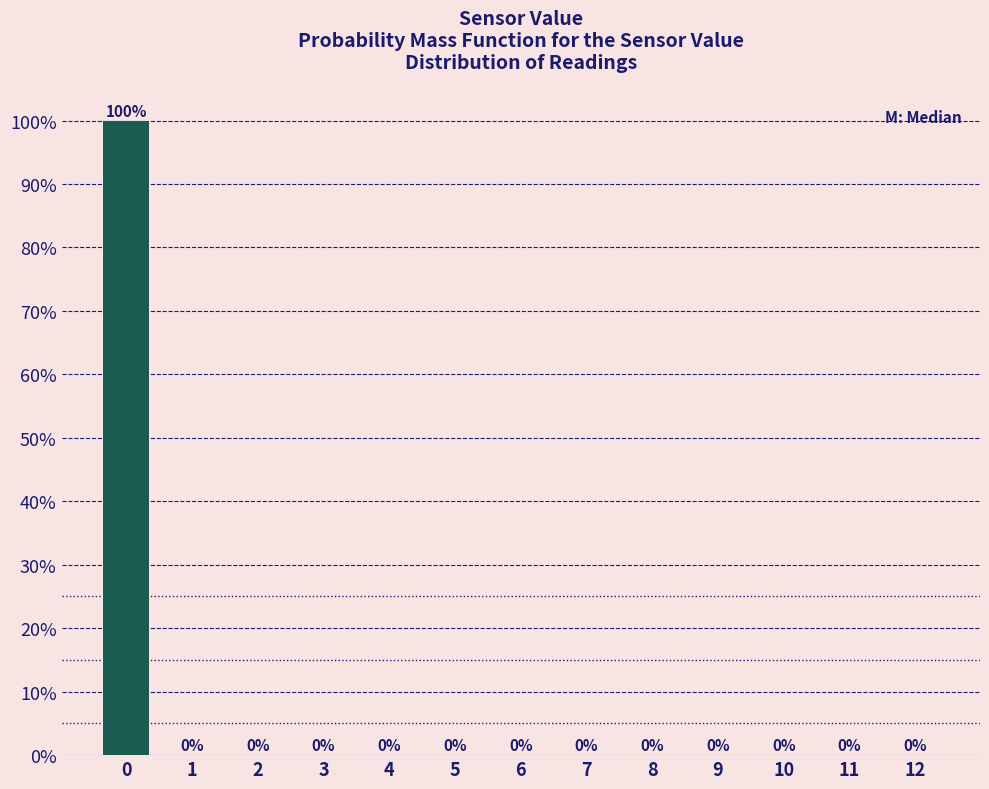

Reading left to right, transcribe all the data shown in this chart.

0=100	1=0	2=0	3=0	4=0	5=0	6=0	7=0	8=0	9=0	10=0	11=0	12=0